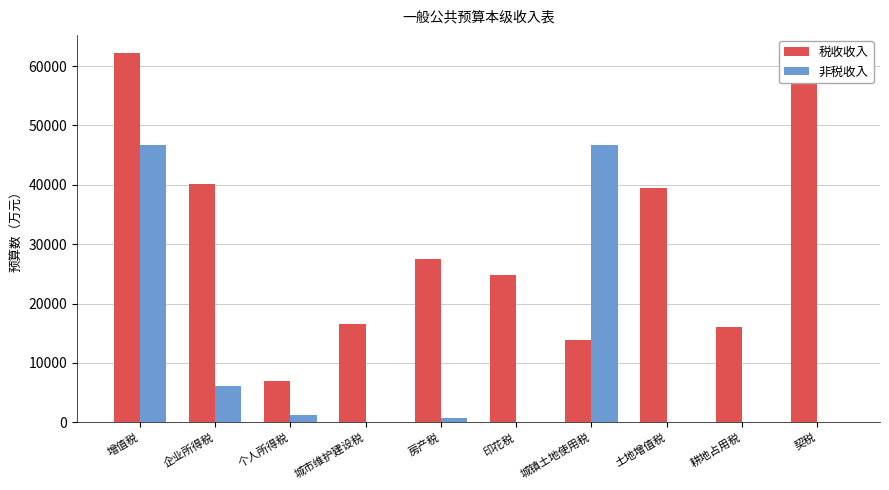

True or false: 非税收入 has a value of 1839 at 企业所得税.

False